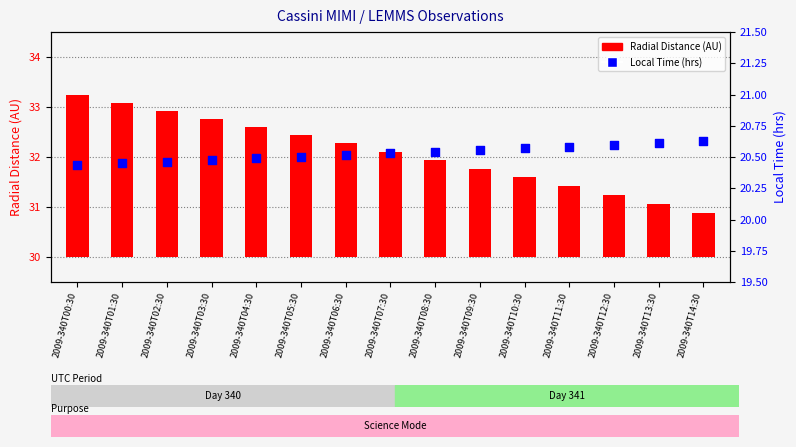

What is the ratio of the value at 2009-340T10:30 to the value at 2009-340T02:30?

1.0